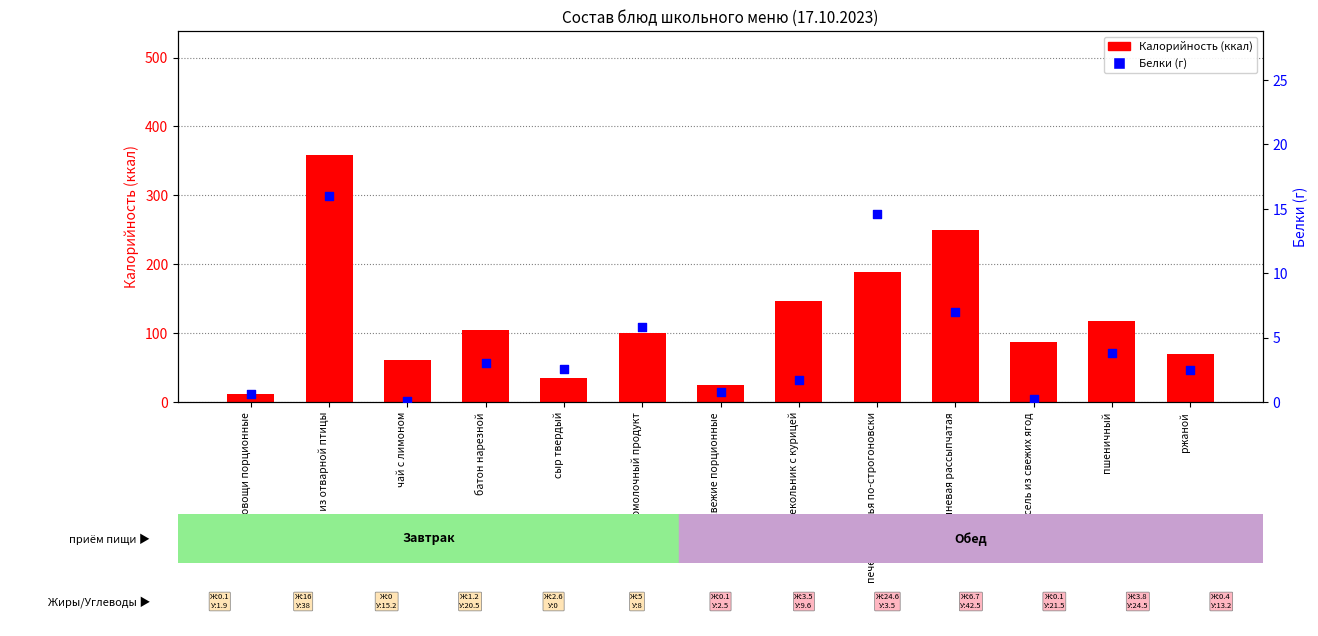

Is the value of Белки (г) at каша гречневая рассыпчатая greater than the value of Калорийность at кисель из свежих ягод?

No